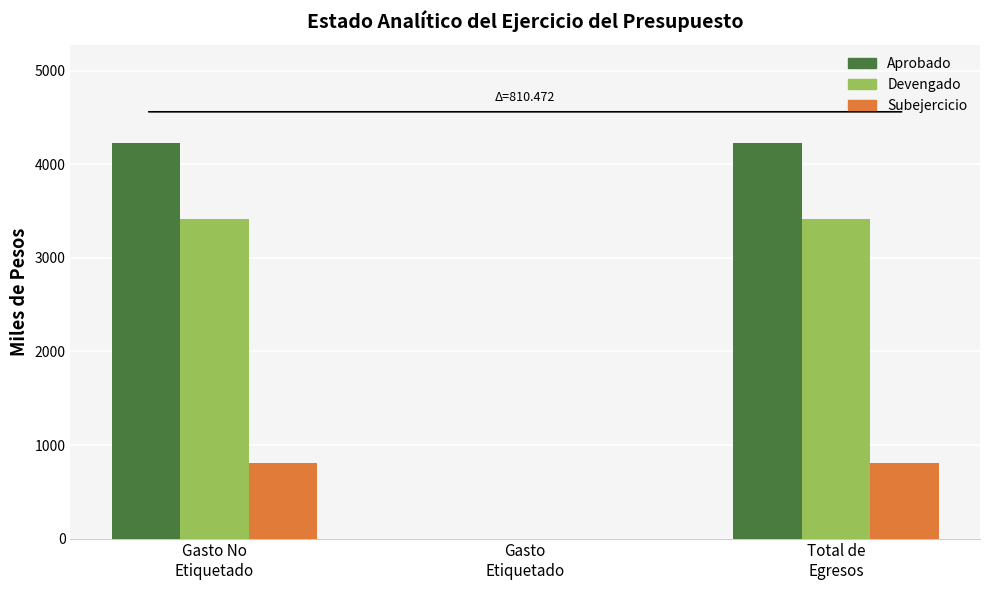

Reading left to right, list all the values displayed in this chart.

Aprobado: 4224.4	0.0	4224.4
Devengado: 3414.0	0.0	3414.0
Subejercicio: 810.5	0.0	810.5